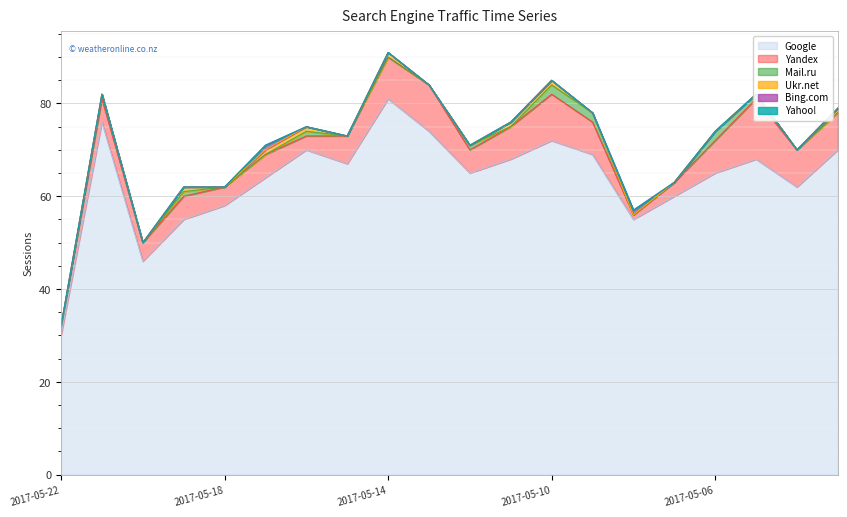

At which category is the sum across all series the highest?

2017-05-14